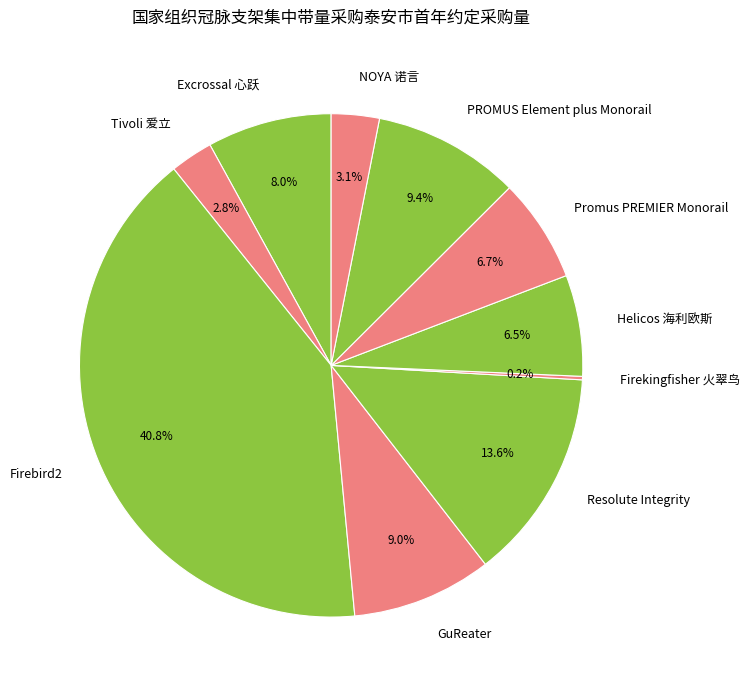

Which category has the biggest portion of the pie?

Firebird2